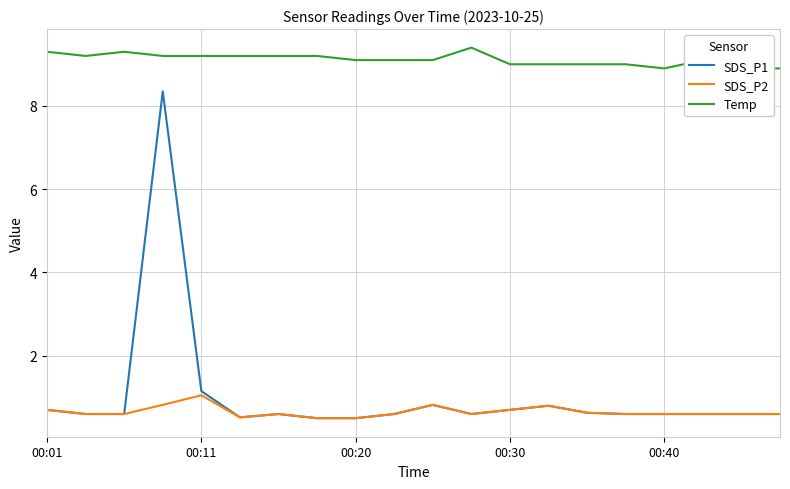

Is this an area chart (filled region under the line)?

No